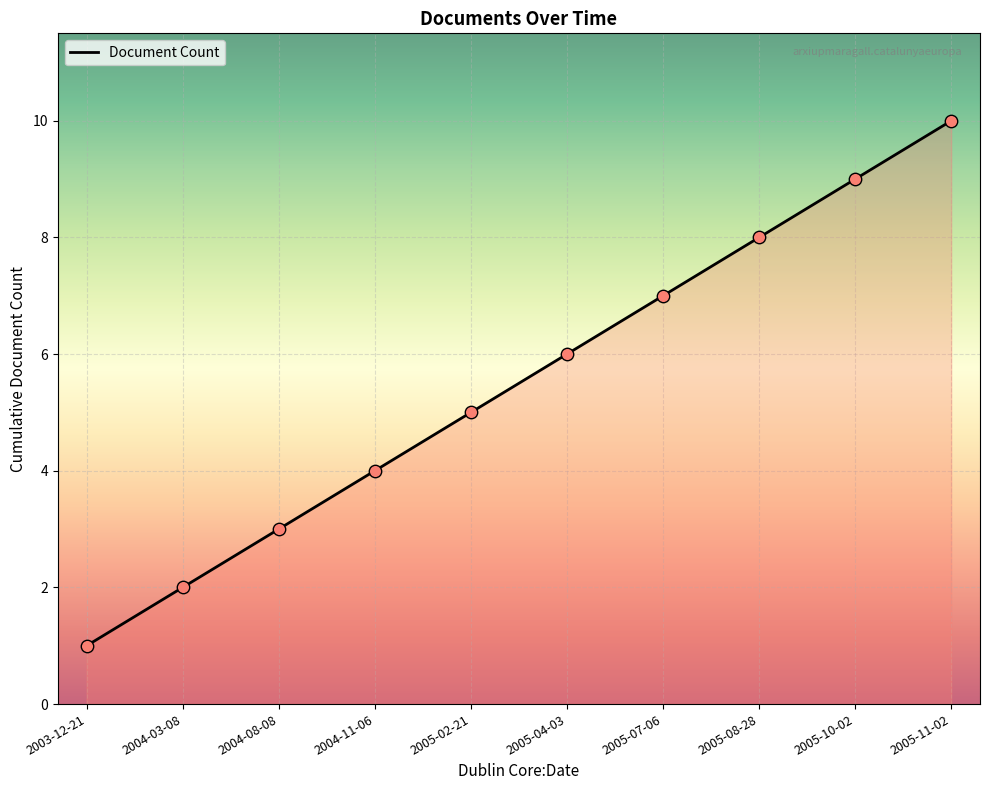

What is the ratio of the value at 2005-10-02 to the value at 2005-08-28?

1.1